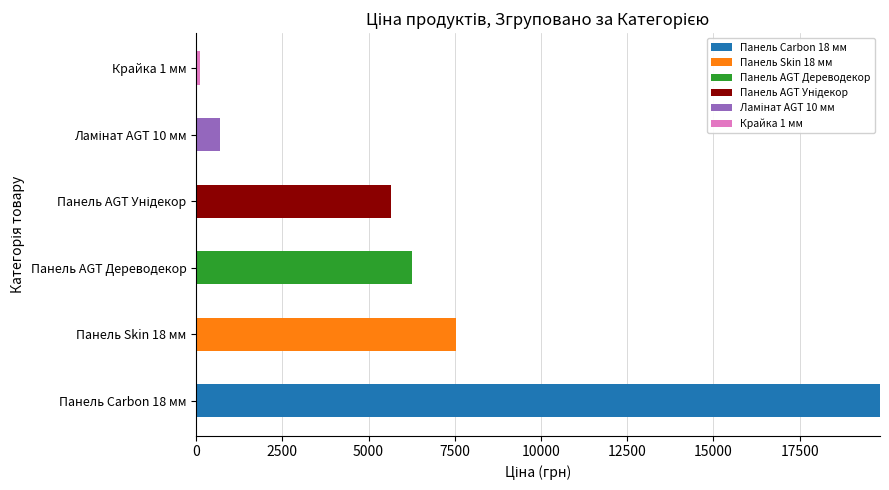

At which category is the sum across all series the highest?

Панель Carbon 18 мм